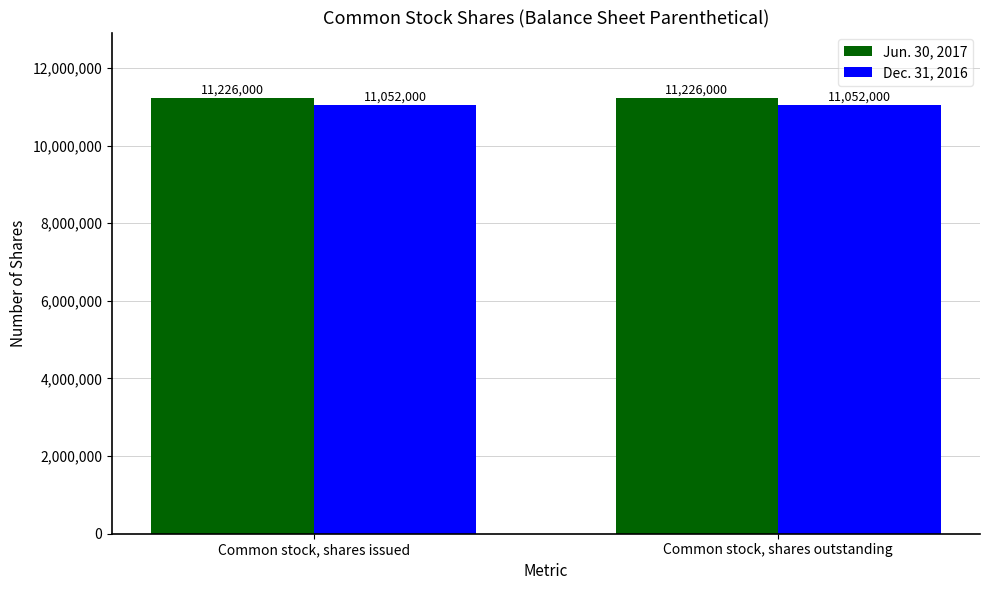

What is the sum of the Jun. 30, 2017 values at Common stock, shares issued and Common stock, shares outstanding?

22452000